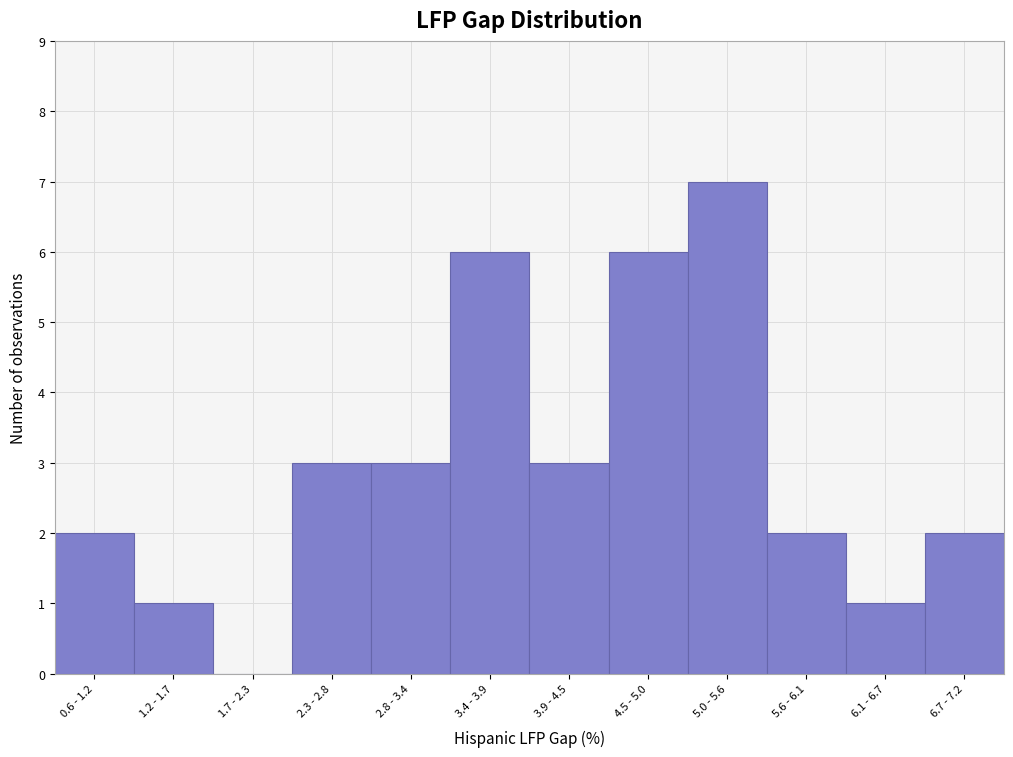

Reading right to left, list all the values displayed in this chart.

6.7 - 7.2=2	6.1 - 6.7=1	5.6 - 6.1=2	5.0 - 5.6=7	4.5 - 5.0=6	3.9 - 4.5=3	3.4 - 3.9=6	2.8 - 3.4=3	2.3 - 2.8=3	1.7 - 2.3=0	1.2 - 1.7=1	0.6 - 1.2=2